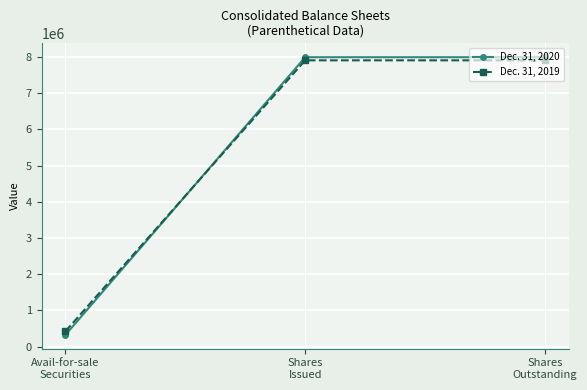

What is the minimum value shown in the chart?

325966